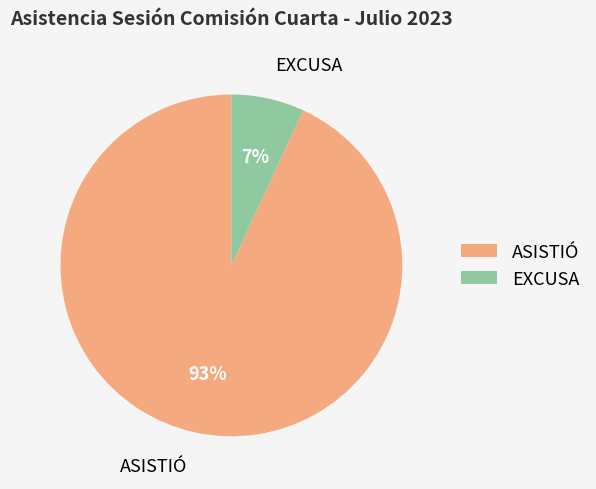

What is the largest slice in the pie chart?

ASISTIÓ